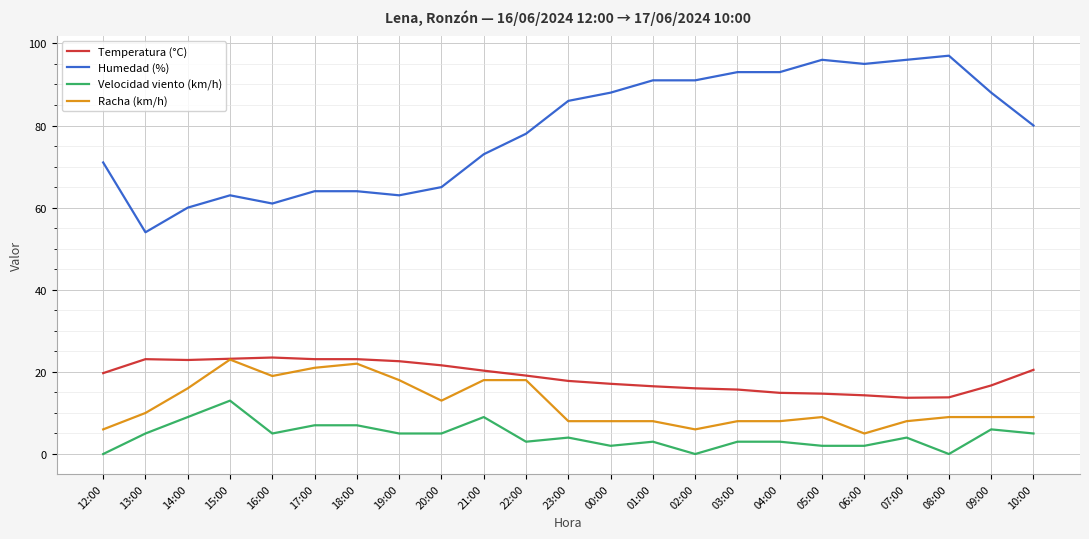

What value does the Racha (km/h) series have at 08:00?

9.0